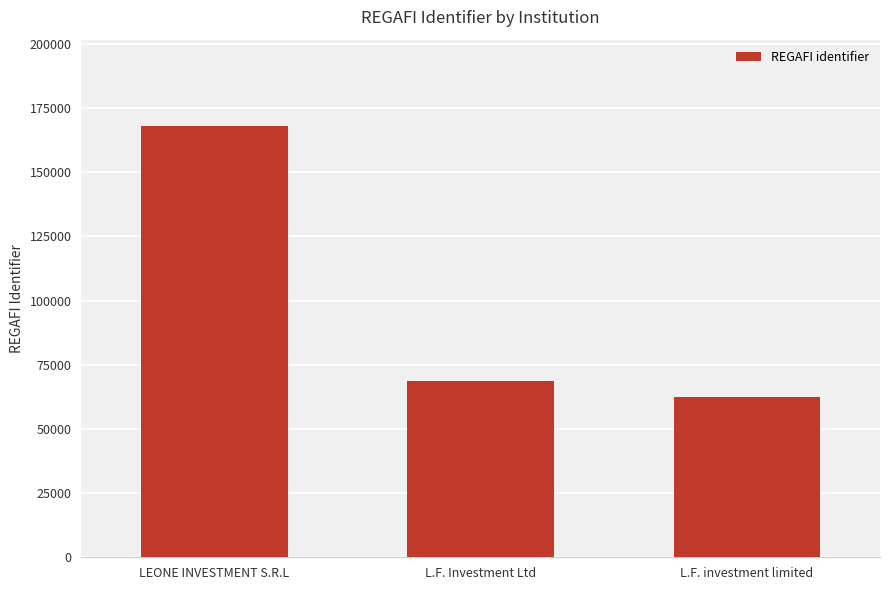

Reading left to right, transcribe all the data shown in this chart.

LEONE INVESTMENT S.R.L=168080	L.F. Investment Ltd=68519	L.F. investment limited=62627